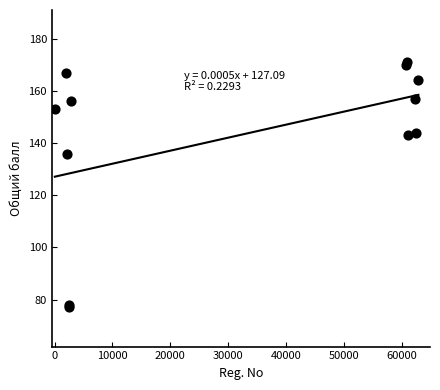

What Y value in the scatter plot is closest to 124?

136